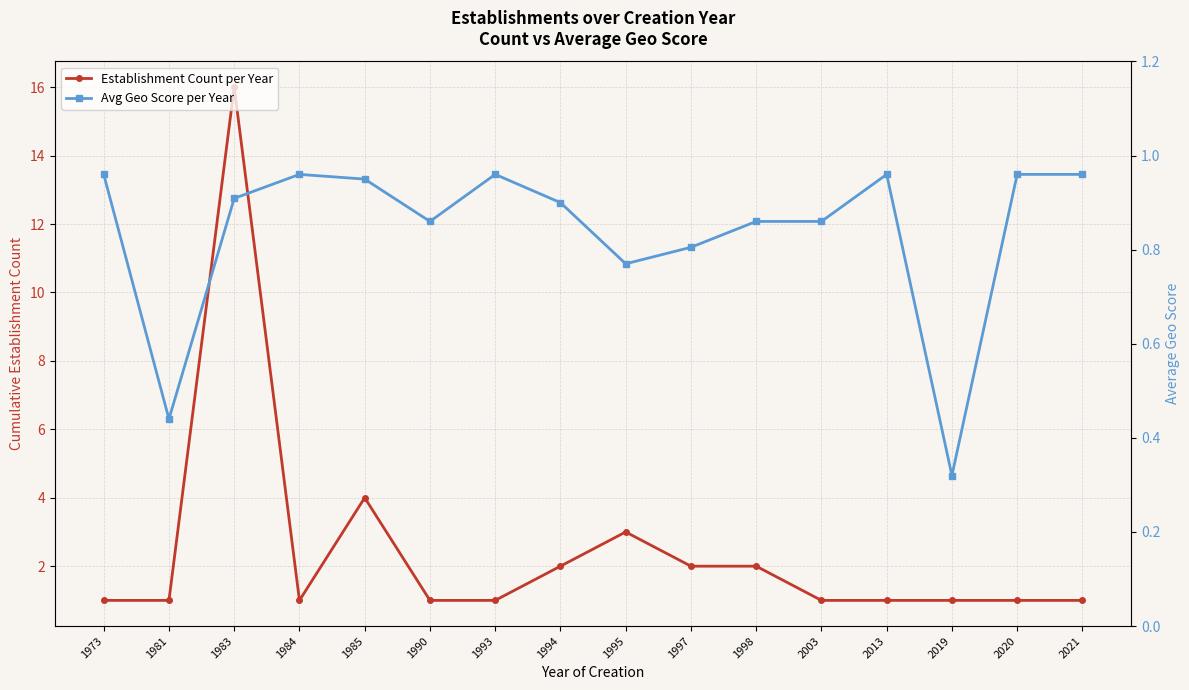

How many distinct data groups are displayed?

2